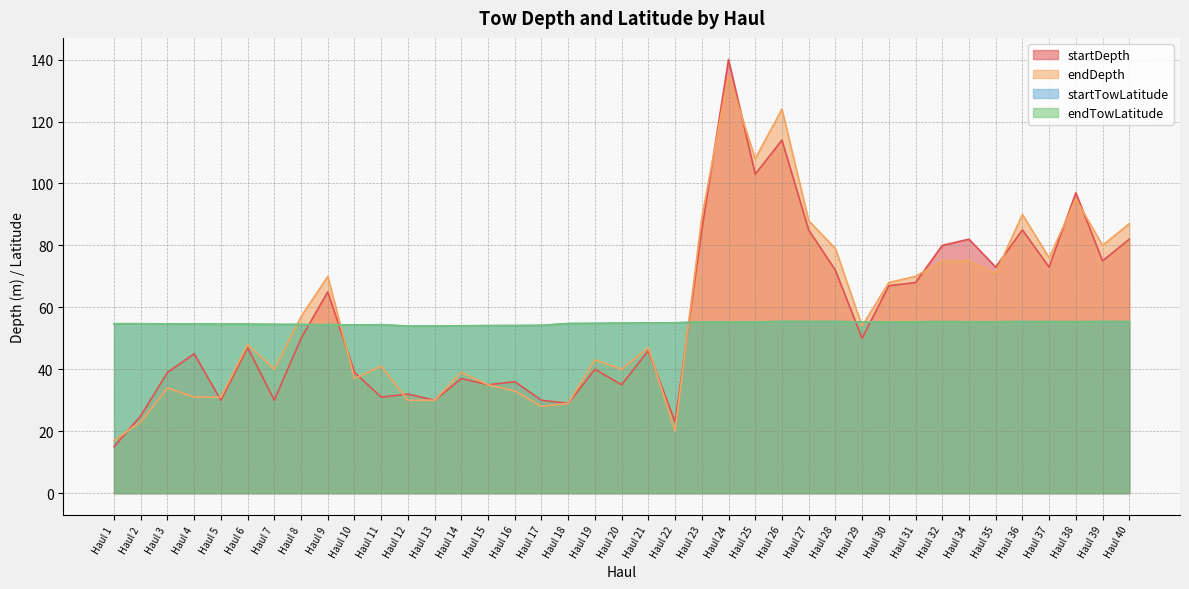

Does the chart have visible grid lines?

Yes